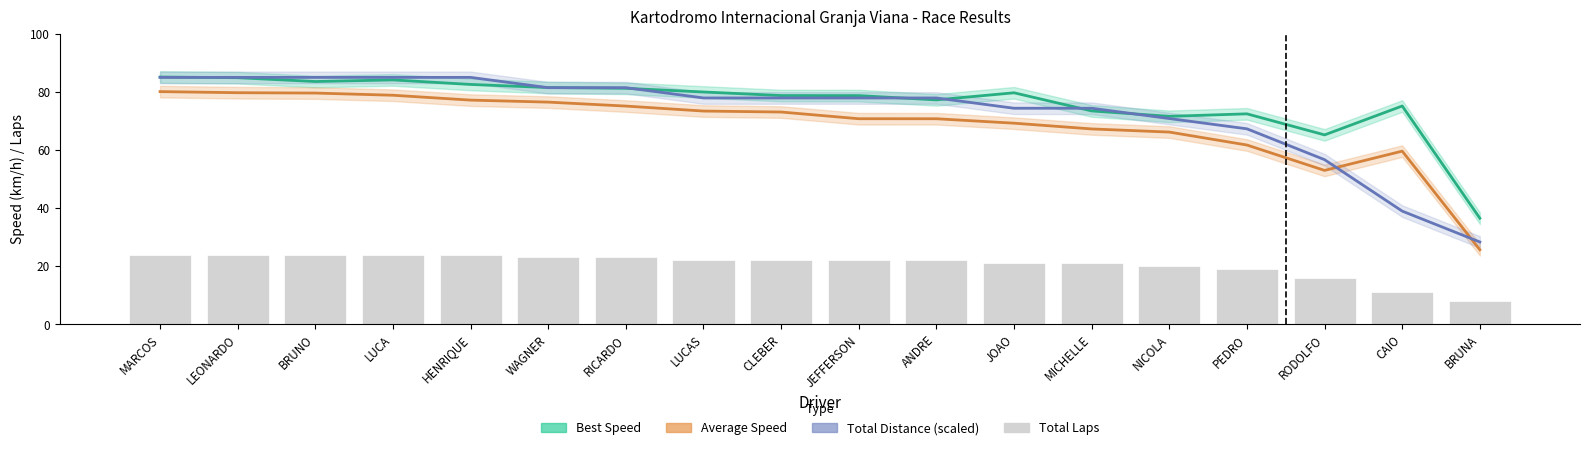

How many series are shown in this chart?

4